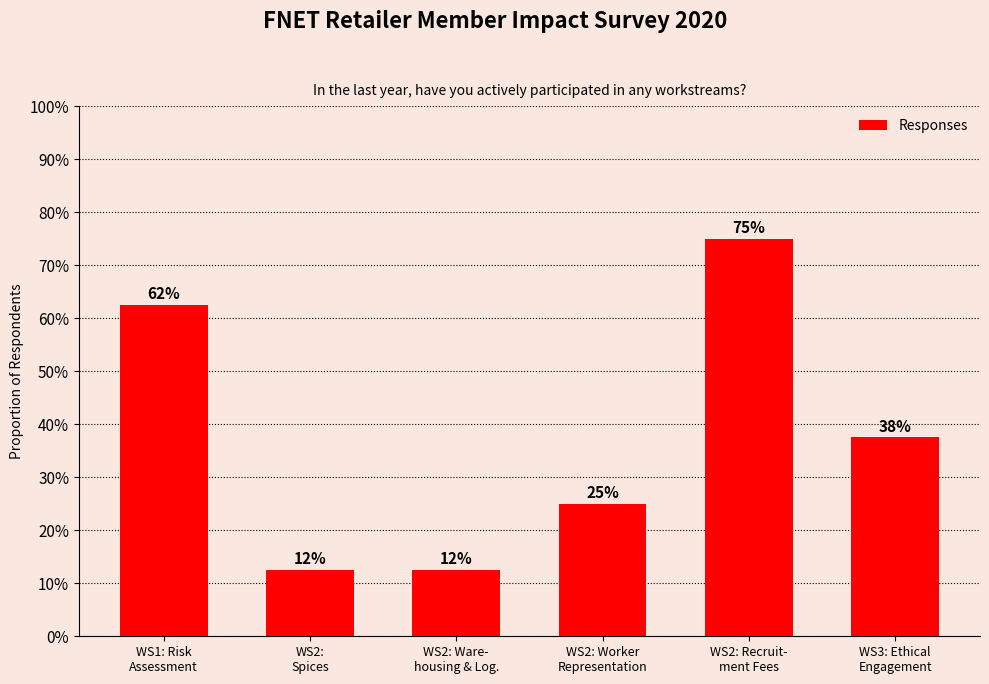

Is it true that the value at WS3: Ethical
Engagement is 0.2?

False